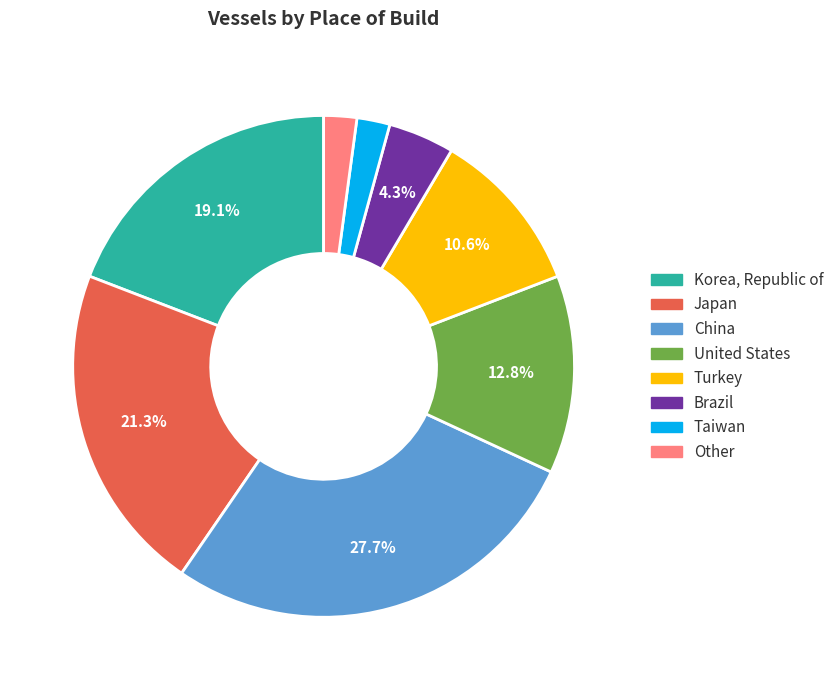

What percentage is the Korea, Republic of slice, to the nearest percent?

19%